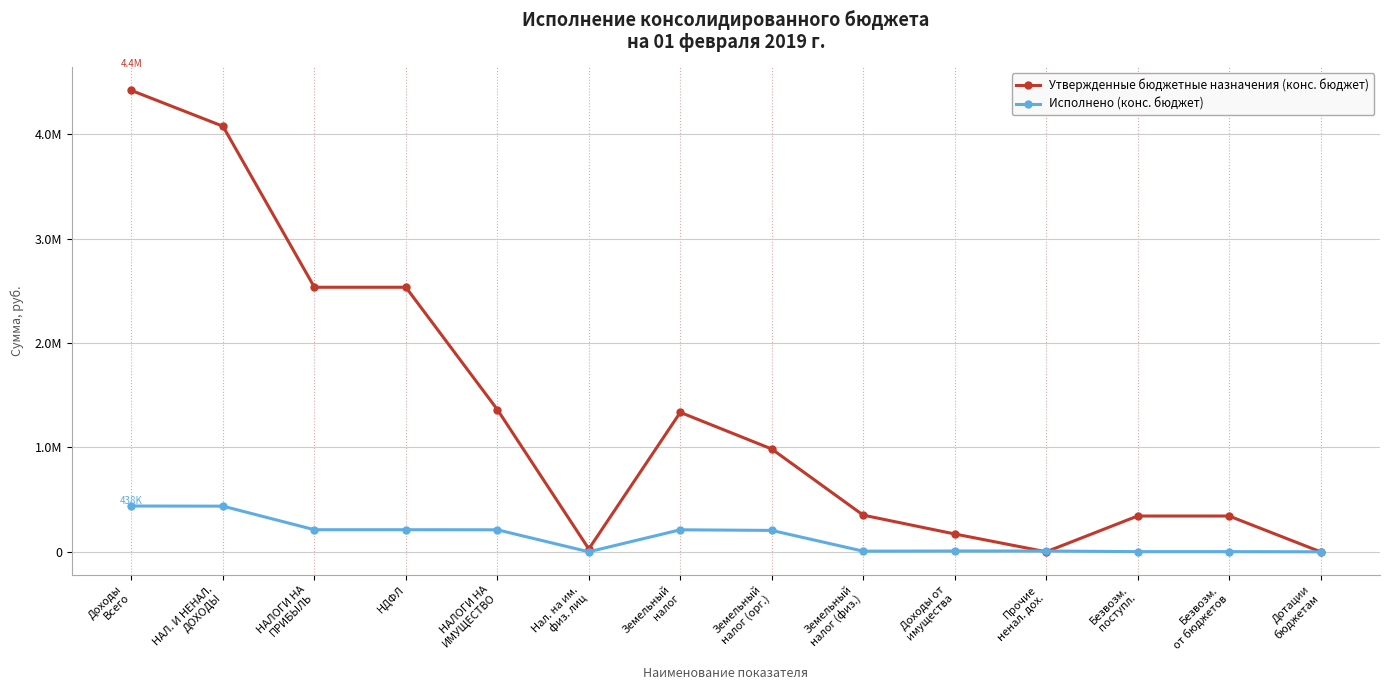

List the series in order of their peak value, highest first.

Утвержденные бюджетные назначения (конс. бюджет), Исполнено (конс. бюджет)